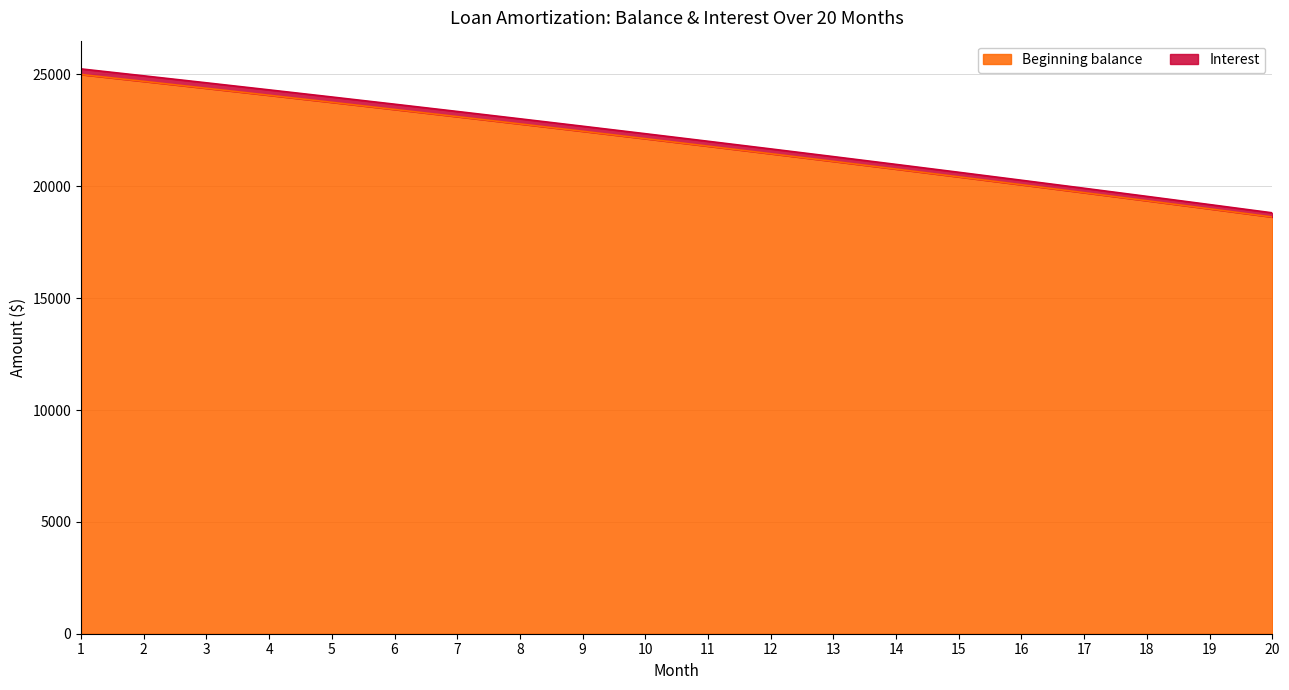

True or false: Beginning balance has more than 2 points higher than both neighbors.

False